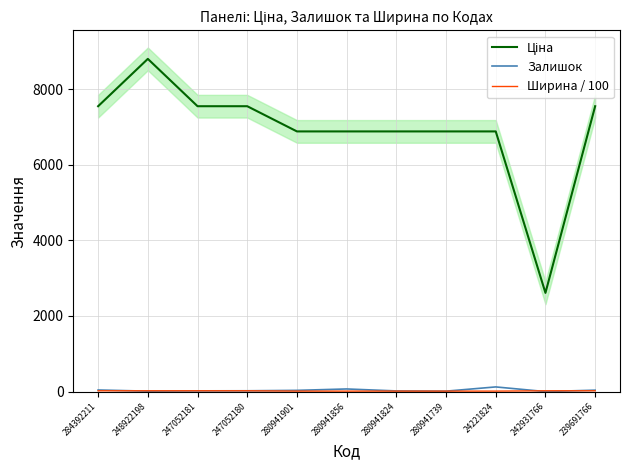

What position from the right is 247052181?

9